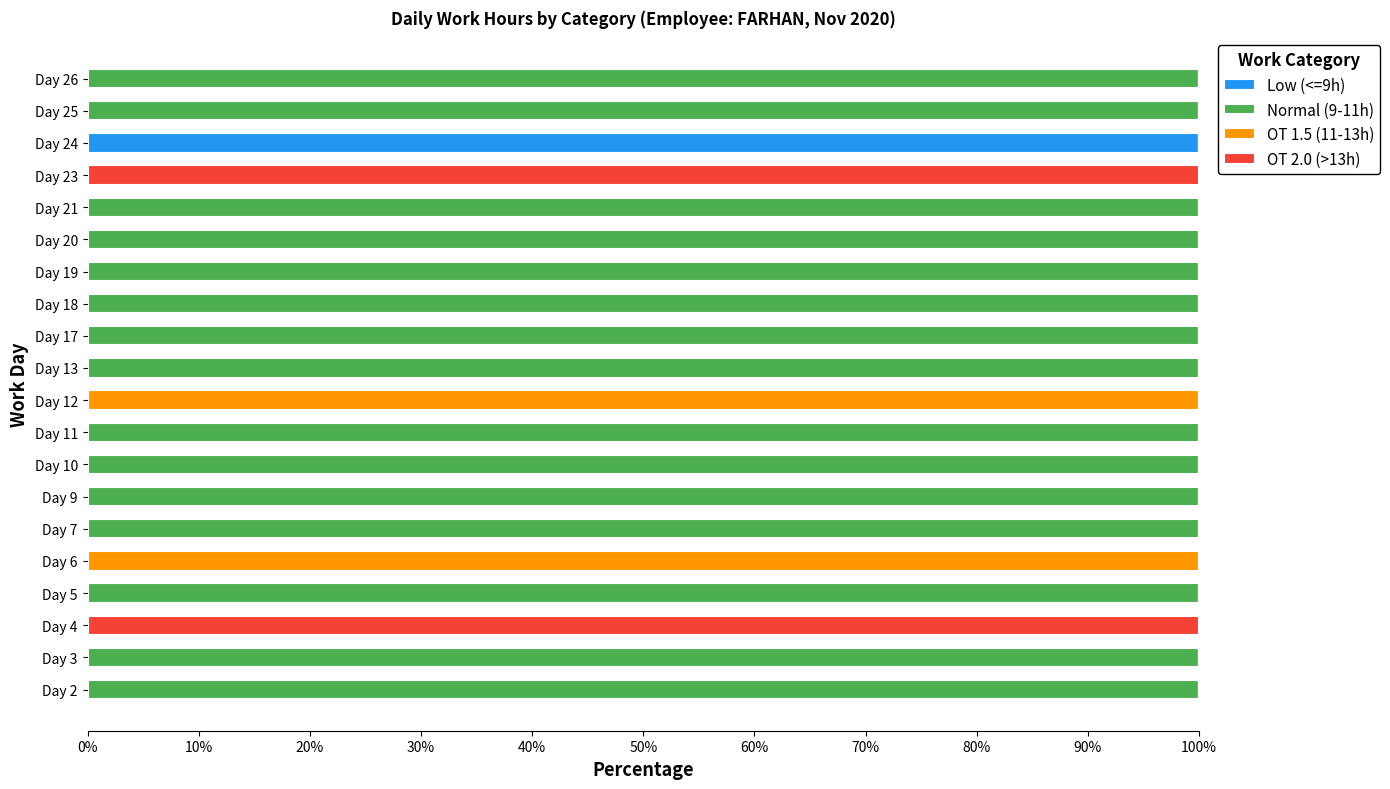

What is the total value across all series at Day 12?

100